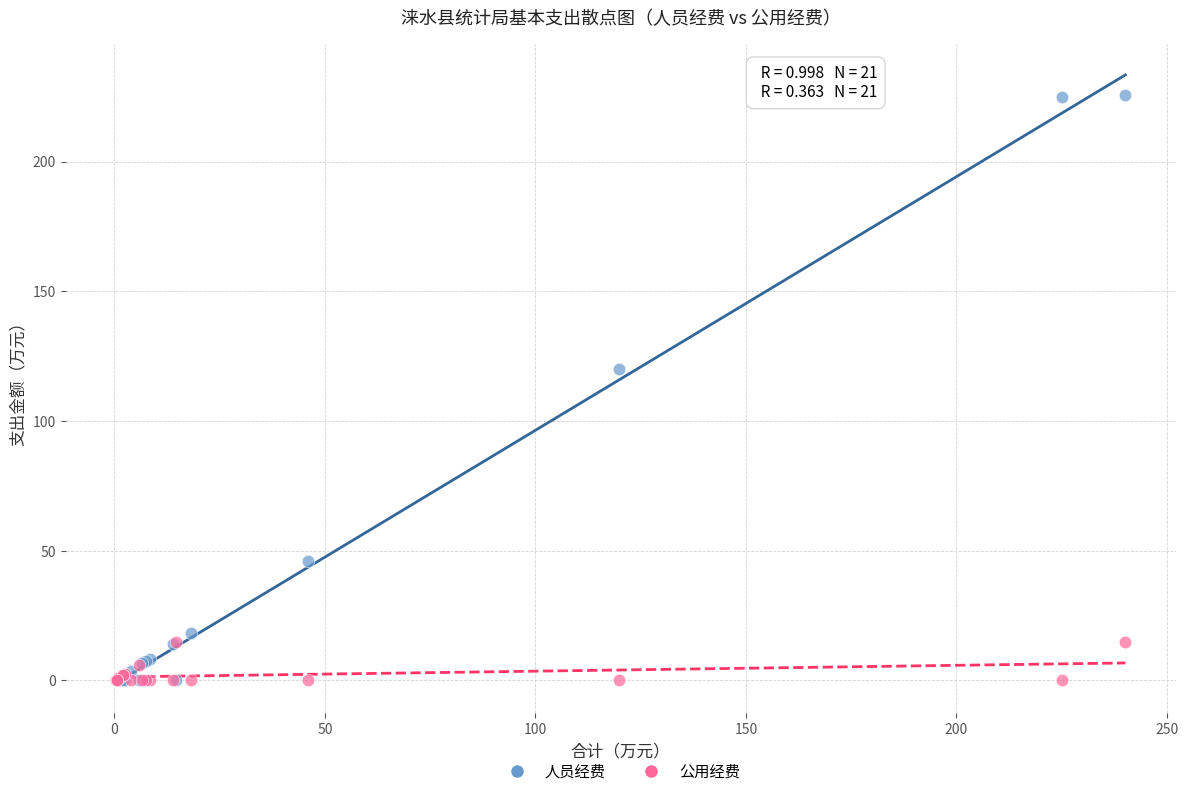

What are all the series names shown in the legend?

人员经费, 公用经费